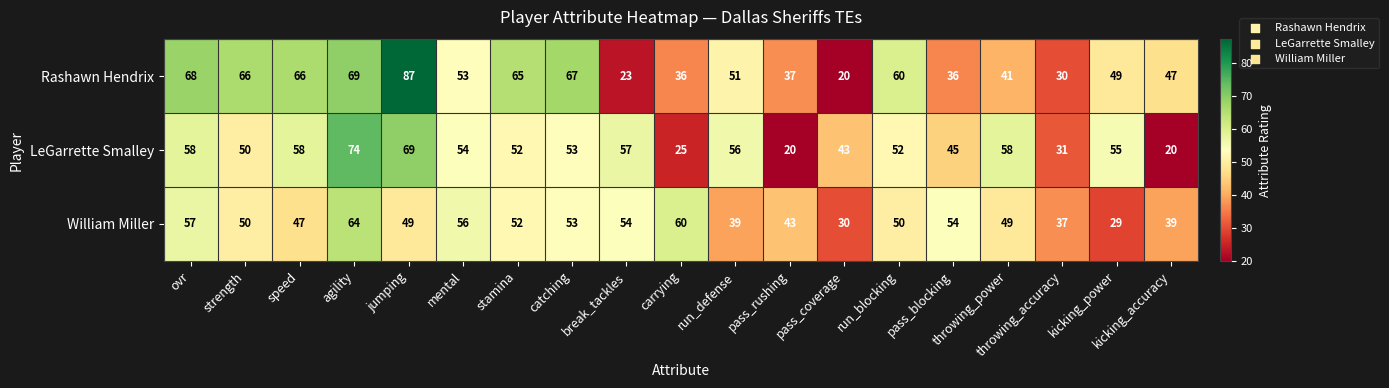

Which series has the widest spread of values?

Rashawn Hendrix